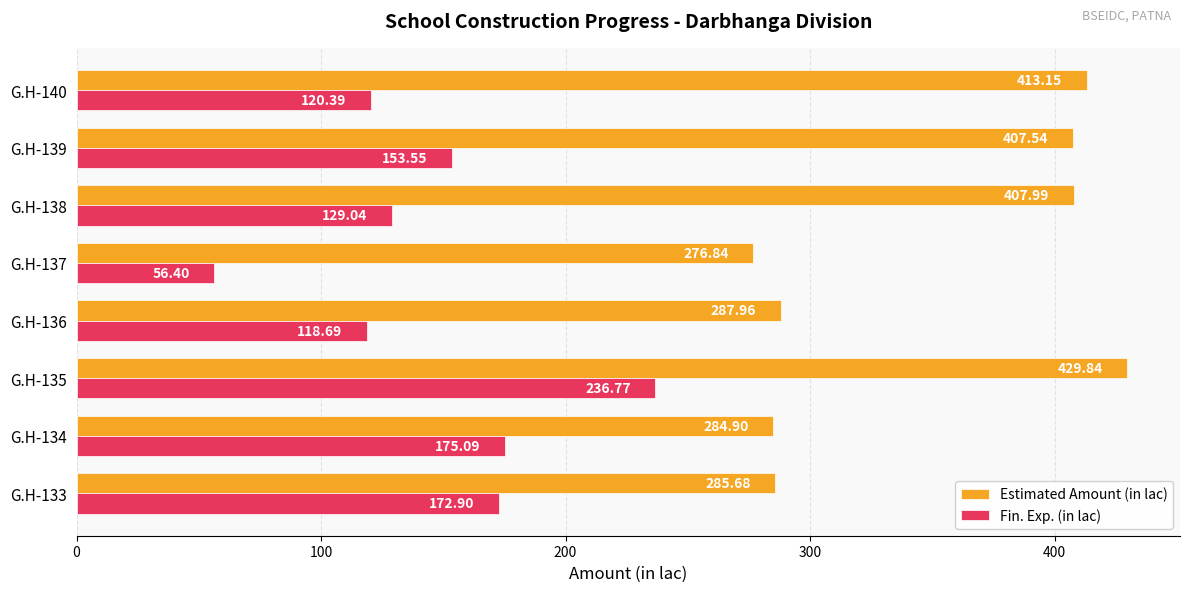

At how many categories does at least one series exceed 259?

8